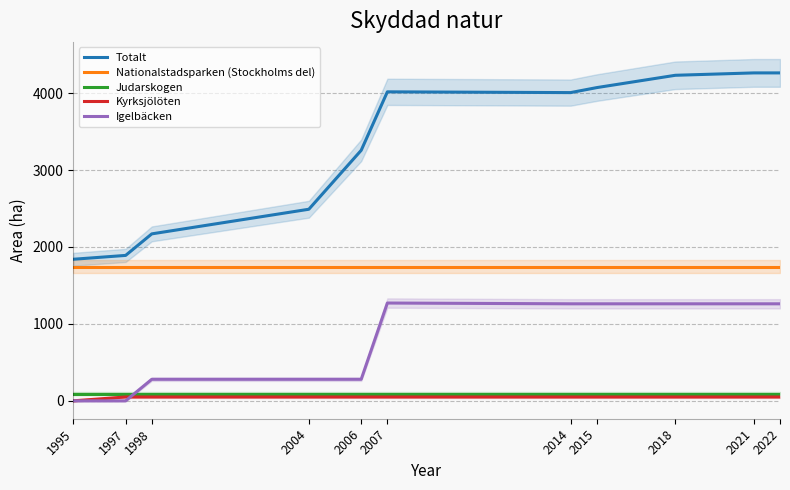

What is the average value of the Judarskogen series?

95